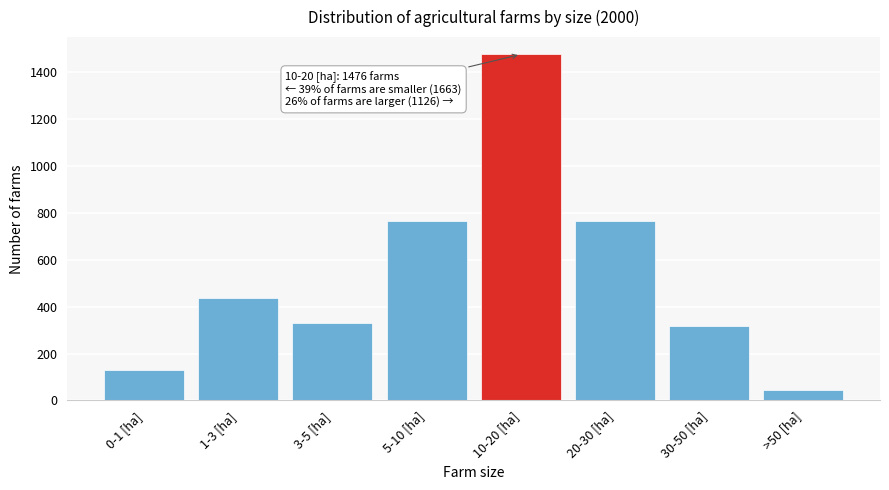

What is the sum of the values at 10-20 [ha] and 0-1 [ha]?

1607